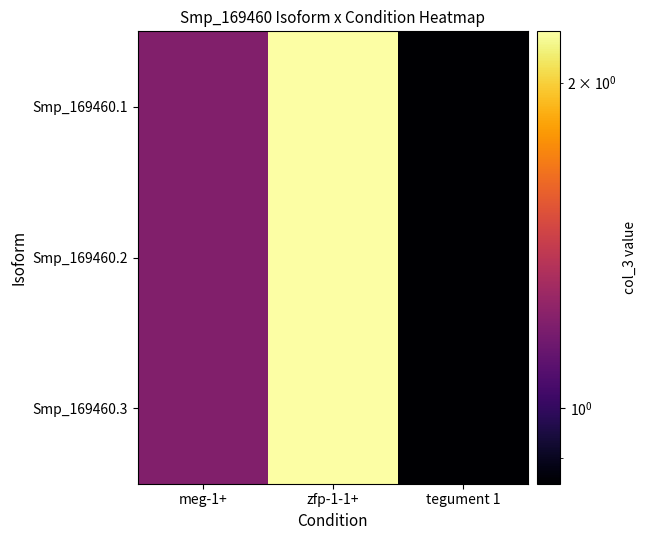

Reading left to right, extract all data points from this chart.

Smp_169460.1: meg-1+=1.2	zfp-1-1+=2.2	tegument 1=0.9
Smp_169460.2: meg-1+=1.2	zfp-1-1+=2.2	tegument 1=0.9
Smp_169460.3: meg-1+=1.2	zfp-1-1+=2.2	tegument 1=0.9